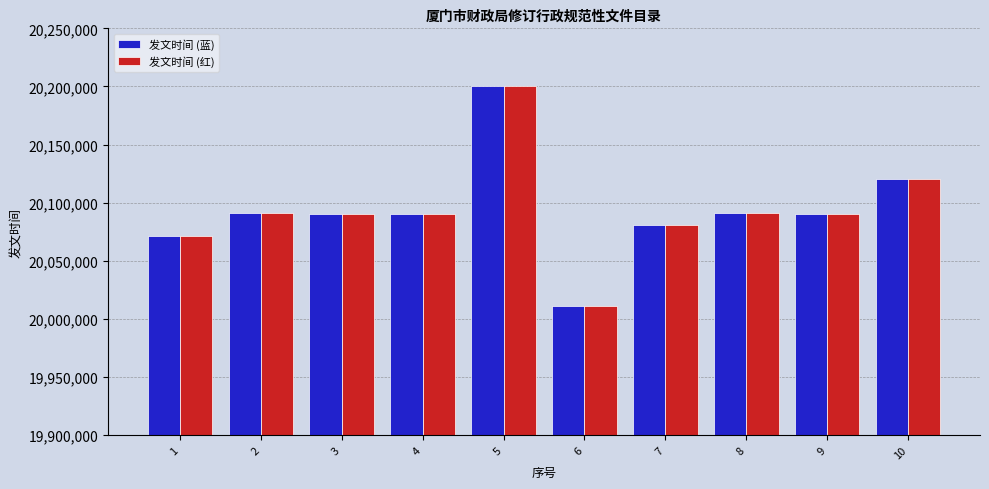

Read the 发文时间 (蓝) value at 5.

20200420